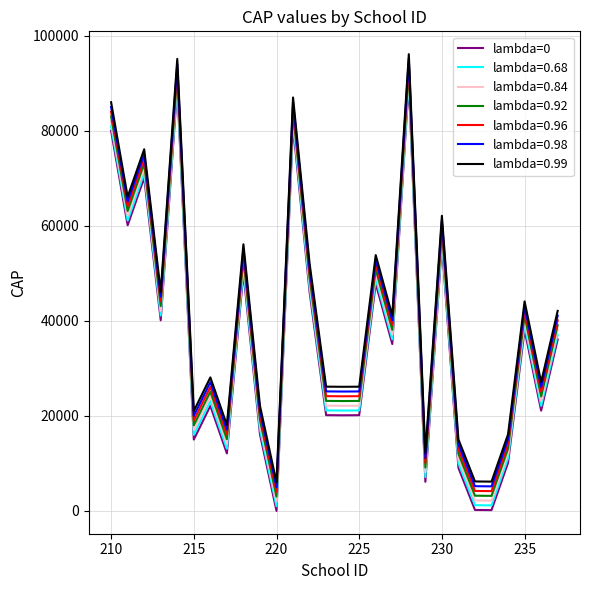

Rank the series by their average value, from lowest to highest.

lambda=0, lambda=0.68, lambda=0.84, lambda=0.92, lambda=0.96, lambda=0.98, lambda=0.99